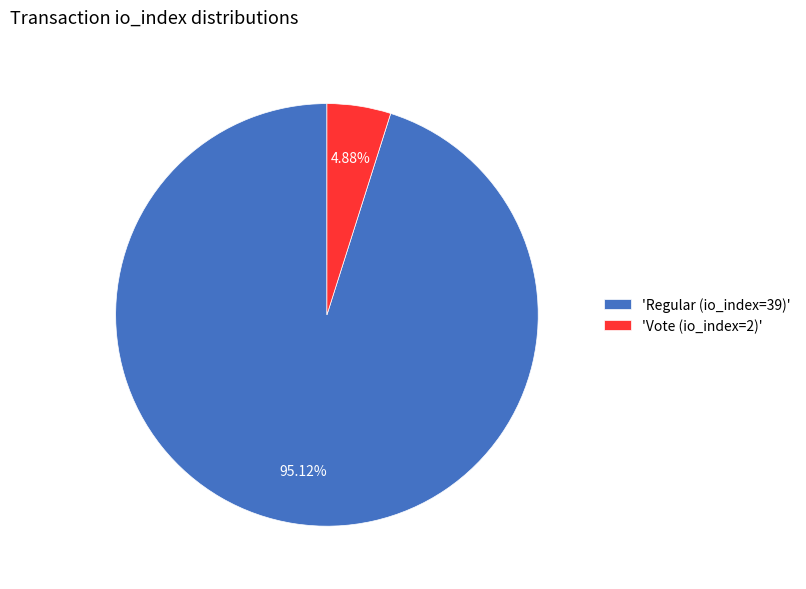

Is there a majority slice in this chart?

Yes